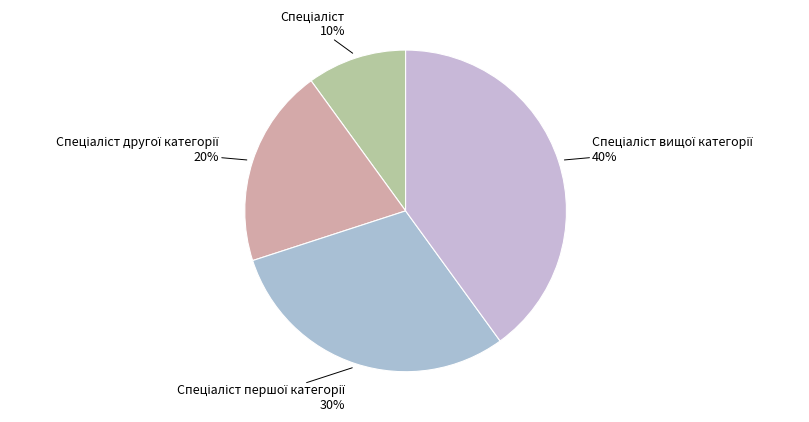

How many slices are in this pie chart?

4